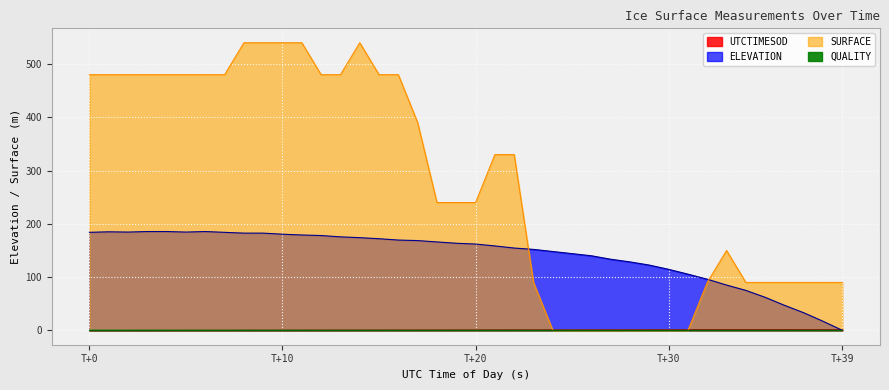

Reading right to left, extract all data points from this chart.

ELEVATION: 0.0	17.0	33.0	47.0	62.0	75.0	85.0	96.0	105.5	114.5	122.5	128.5	133.5	140.0	144.0	148.0	152.0	154.5	158.5	162.0	163.5	166.0	168.5	169.5	172.0	174.0	175.5	178.0	179.0	180.5	182.5	182.5	184.0	185.5	184.5	185.5	185.5	184.5	185.0	184.0
SURFACE: 90.0	90.0	90.0	90.0	90.0	90.0	150.0	90.0	0.0	0.0	0.0	0.0	0.0	0.0	0.0	0.0	90.0	330.0	330.0	240.0	240.0	240.0	390.0	480.0	480.0	540.0	480.0	480.0	540.0	540.0	540.0	540.0	480.0	480.0	480.0	480.0	480.0	480.0	480.0	480.0
UTCTIMESOD: 1.6	1.6	1.5	1.5	1.4	1.4	1.4	1.3	1.3	1.2	1.2	1.1	1.1	1.1	1.0	1.0	0.9	0.9	0.9	0.8	0.8	0.7	0.7	0.7	0.6	0.6	0.5	0.5	0.5	0.4	0.4	0.3	0.3	0.2	0.2	0.2	0.1	0.1	0.0	0.0